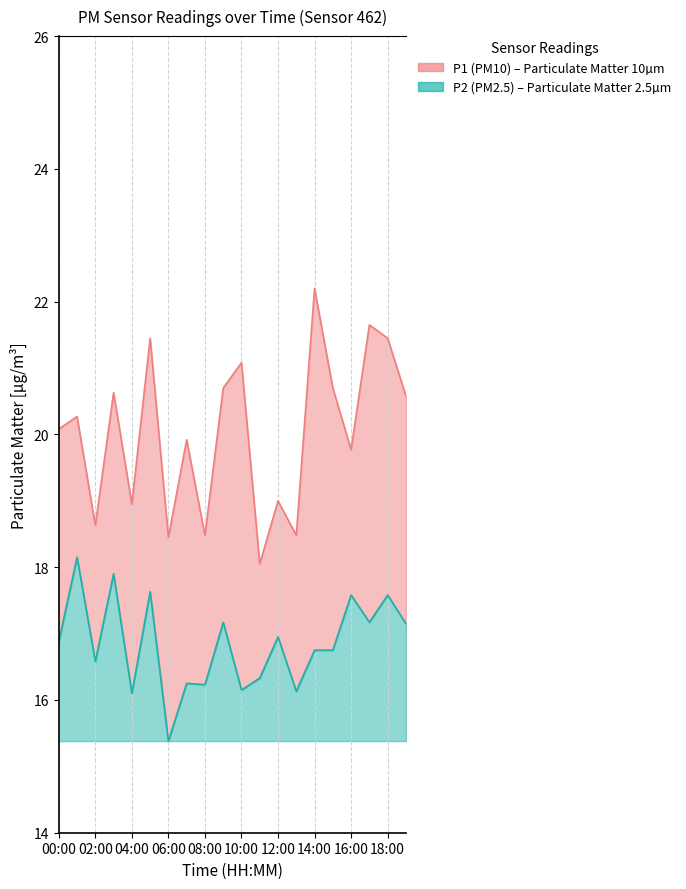

How many values in the P2 series are below 16?

1